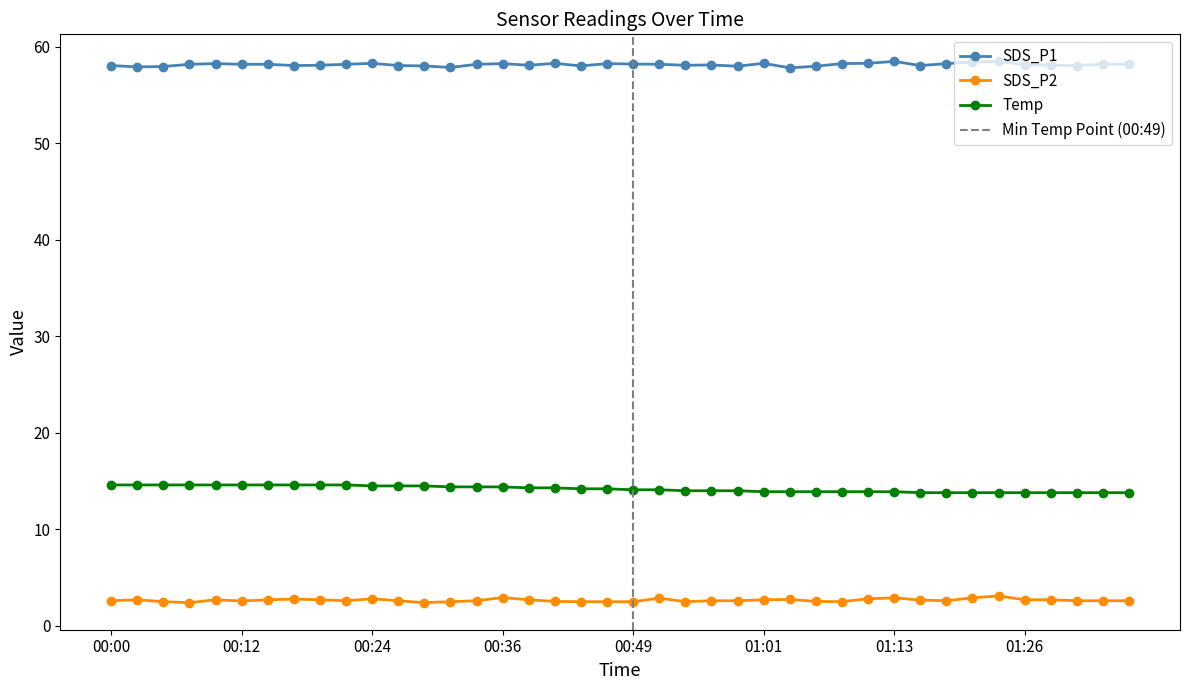

What are all the series names shown in the legend?

SDS_P1, SDS_P2, Temp